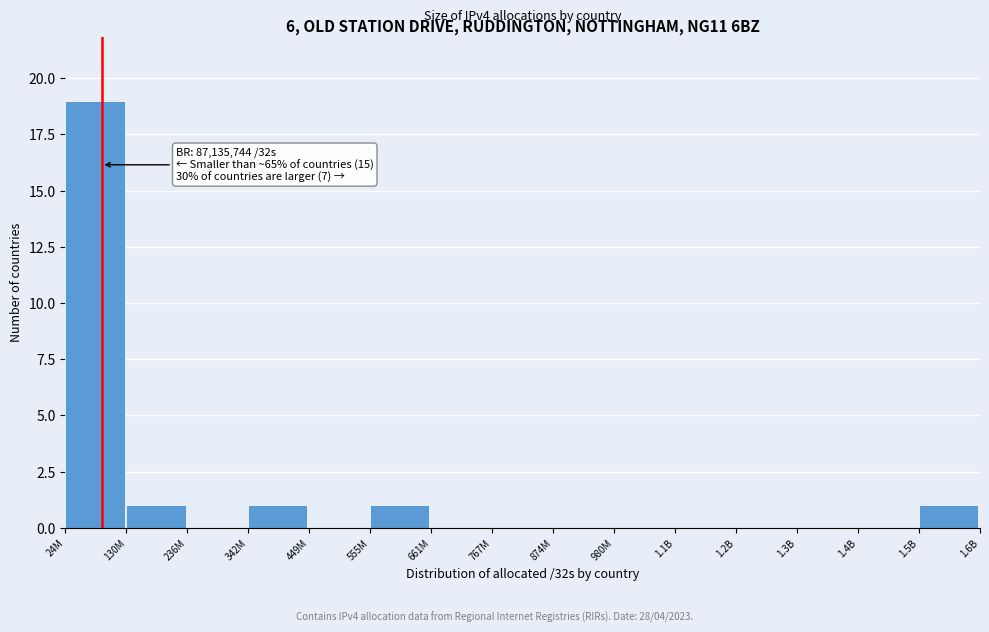

Reading right to left, extract all data points from this chart.

1.5B=1	1.4B=0	1.3B=0	1.2B=0	1.1B=0	980M=0	874M=0	767M=0	661M=0	555M=1	449M=0	342M=1	236M=0	130M=1	24M=19